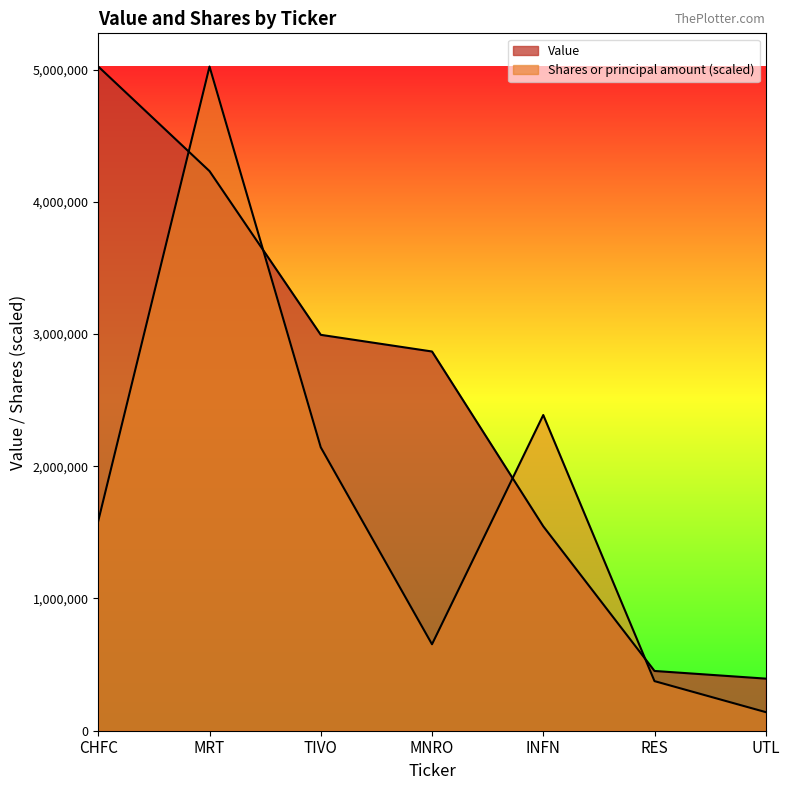

Reading left to right, extract all data points from this chart.

Value: 5023000.0	4232000.0	2994000.0	2868000.0	1546000.0	452000.0	394000.0
Shares or principal amount: 1587312.3	5023000.0	2143188.9	653836.3	2387600.0	375144.9	140607.9